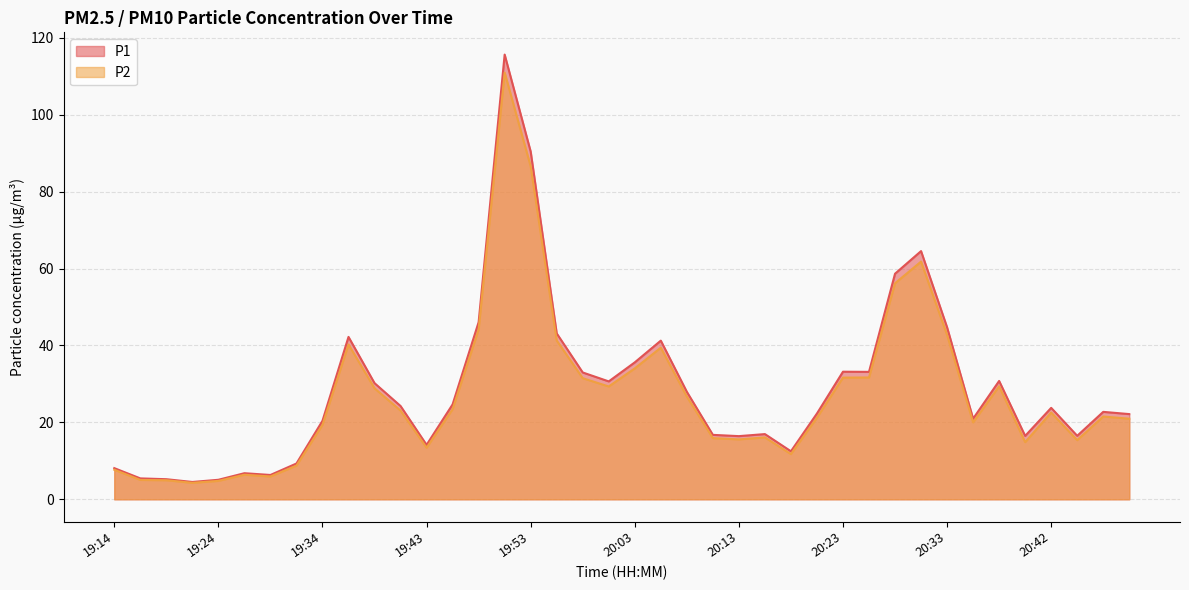

How many lines are shown in the chart?

2